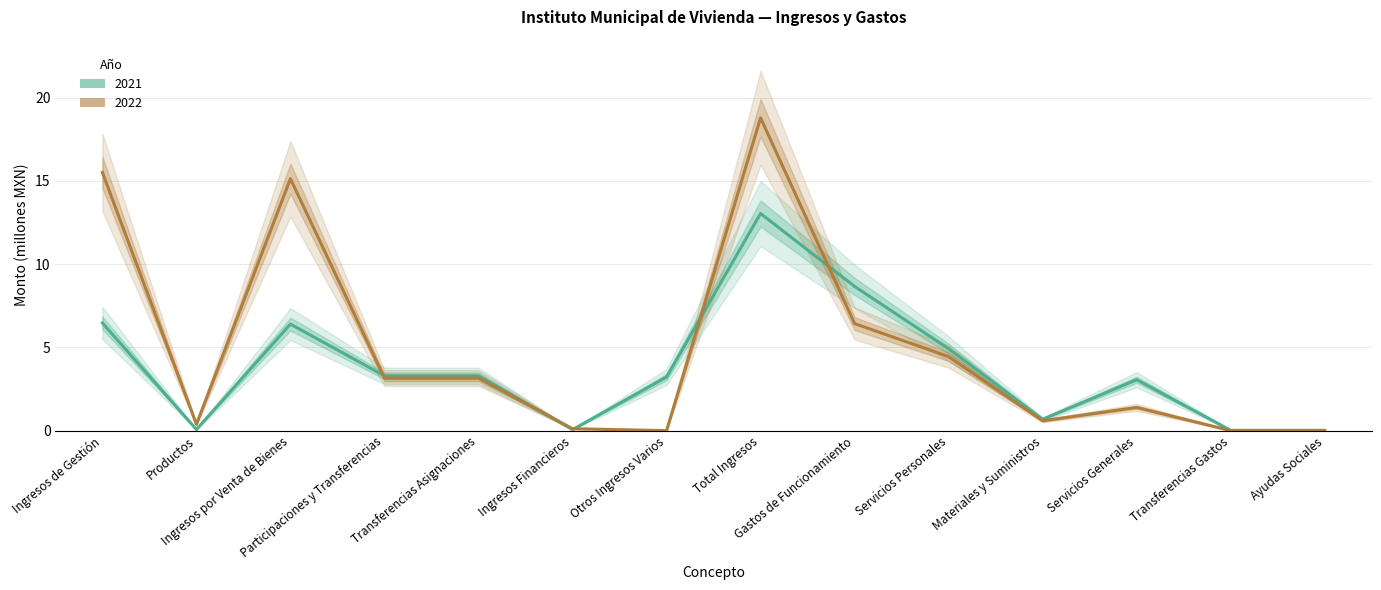

Is it true that 2022 equals 0.6 at Servicios Generales?

False